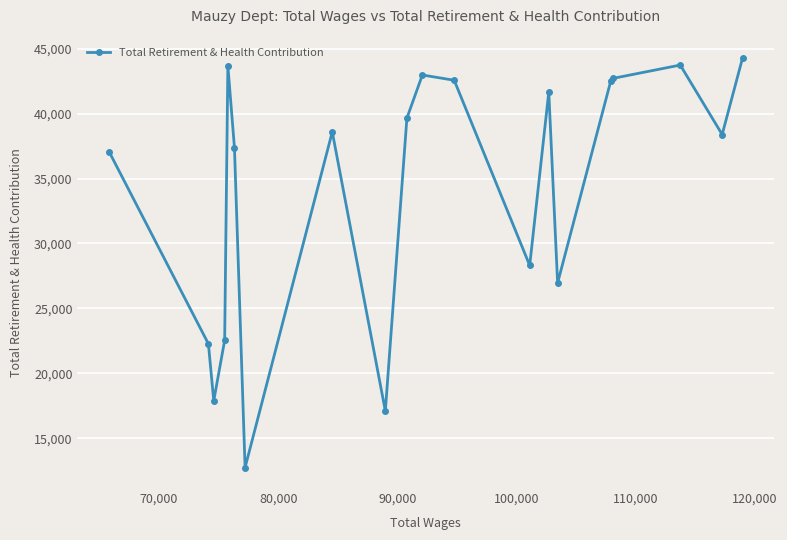

What is the value of the 13th point from the left?

28309